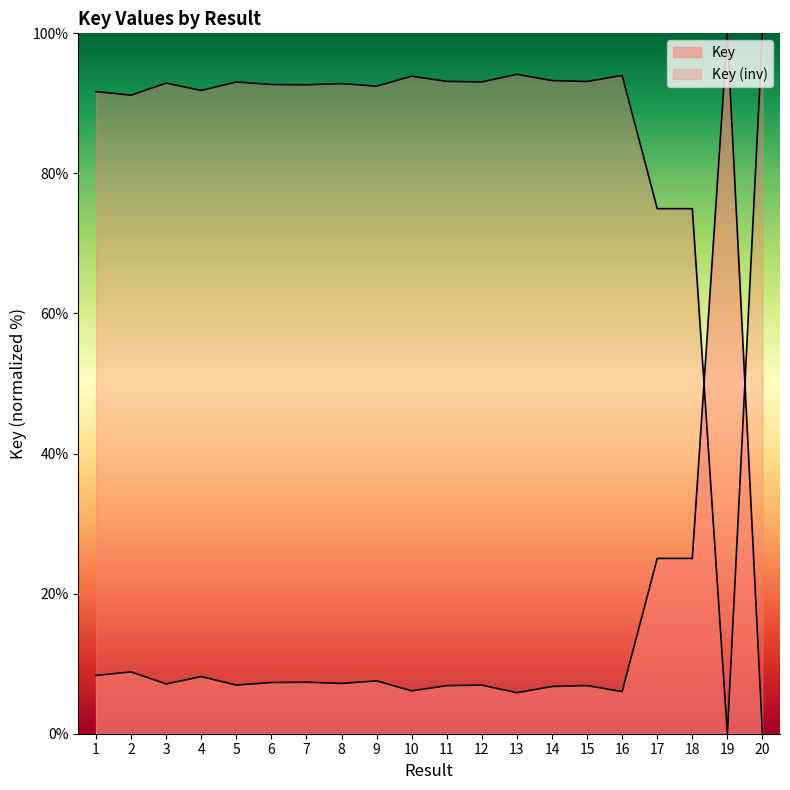

Approximately how many times larger is the value at 19 compared to 12?

14.4